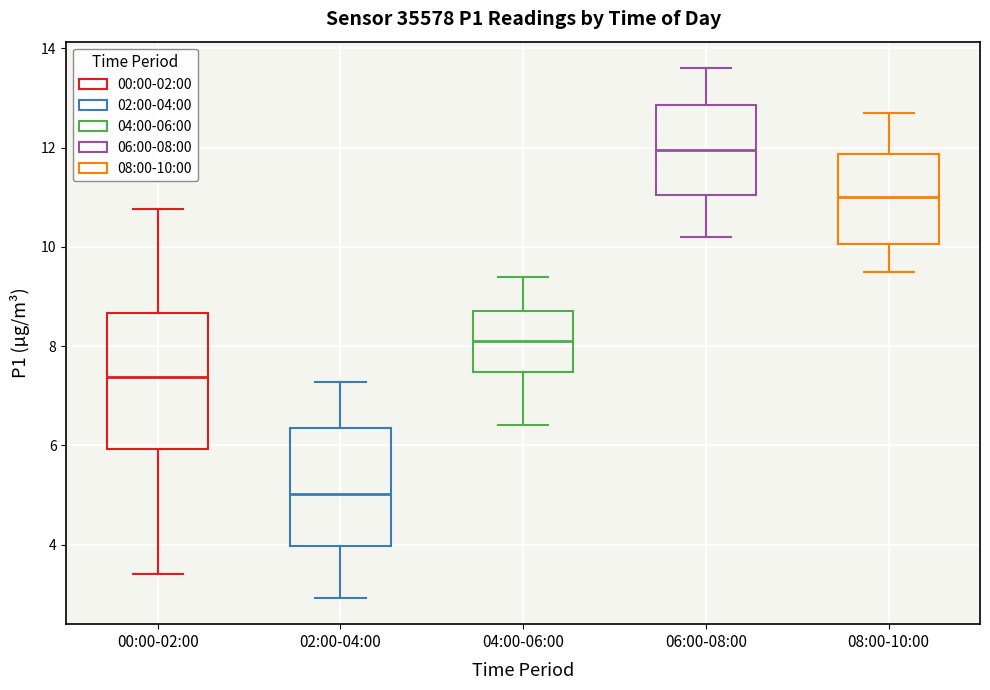

Reading left to right, transcribe this box plot: for each box, give where its median line is, the range the box spans, and where its two whiskers end, as read against the y-axis. The values are not printed on the chart, so give them approximately, as read against the axis.

00:00-02:00: median 7.4, box 6.0 to 8.6, whiskers 3.4 to 10.8
02:00-04:00: median 5.0, box 4.0 to 6.4, whiskers 3.0 to 7.2
04:00-06:00: median 8.2, box 7.4 to 8.8, whiskers 6.4 to 9.4
06:00-08:00: median 12.0, box 11.0 to 12.8, whiskers 10.2 to 13.6
08:00-10:00: median 11.0, box 10.0 to 11.8, whiskers 9.6 to 12.8